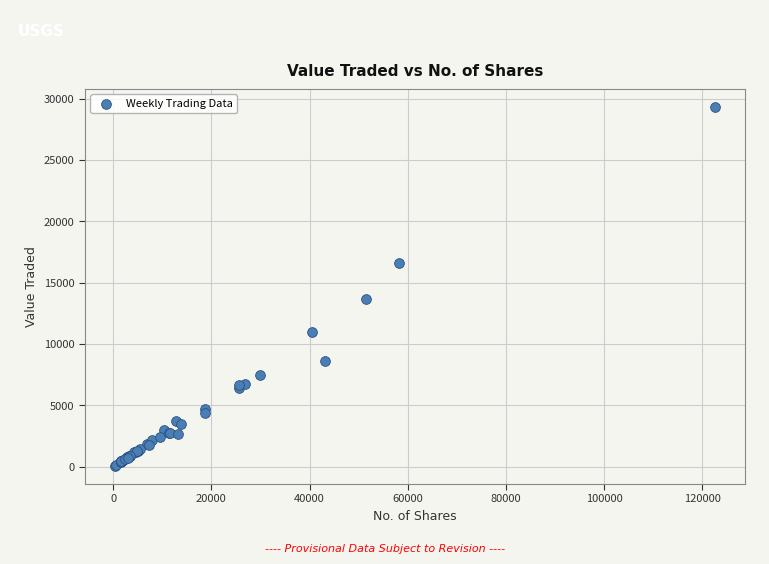

What Y value in the scatter plot is closest to 14706?

13655